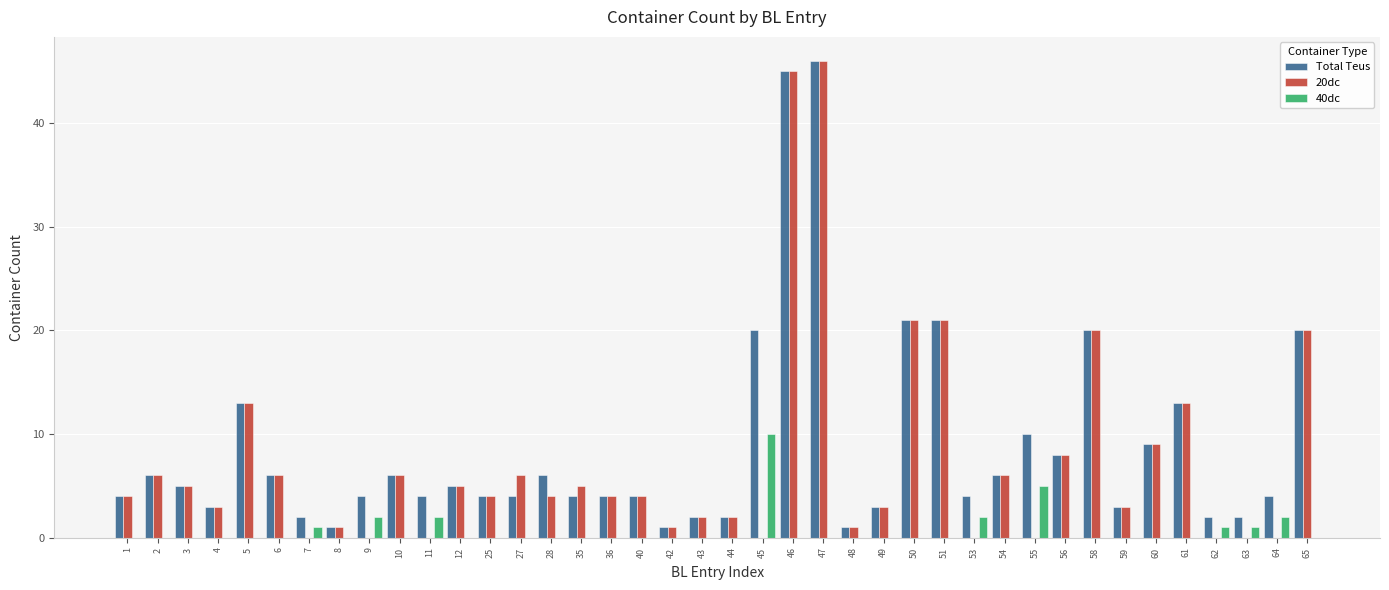

How many groups of bars are there?

40